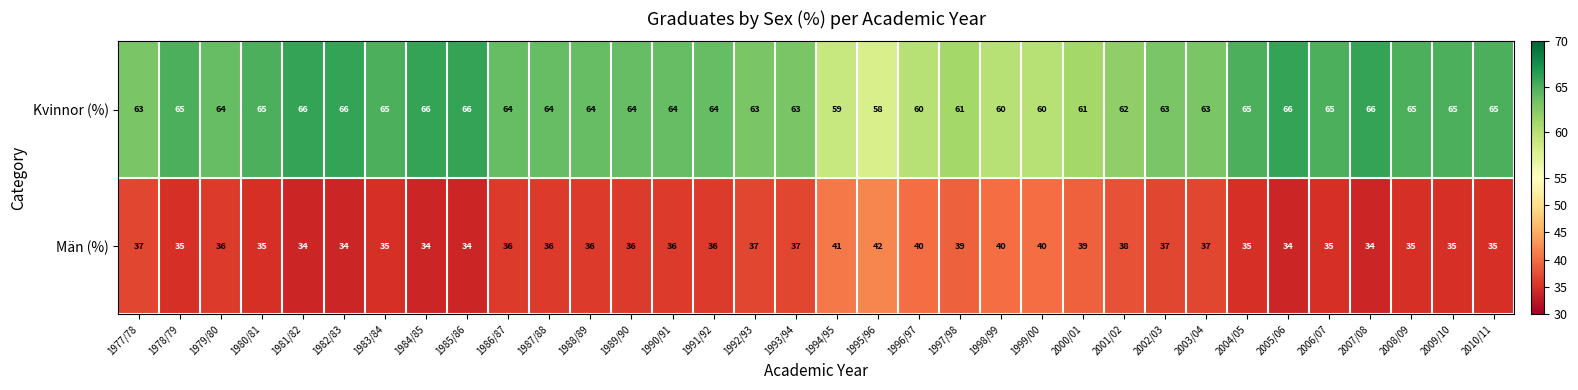

Is it true that Män (%) equals 40 at 1999/00?

True